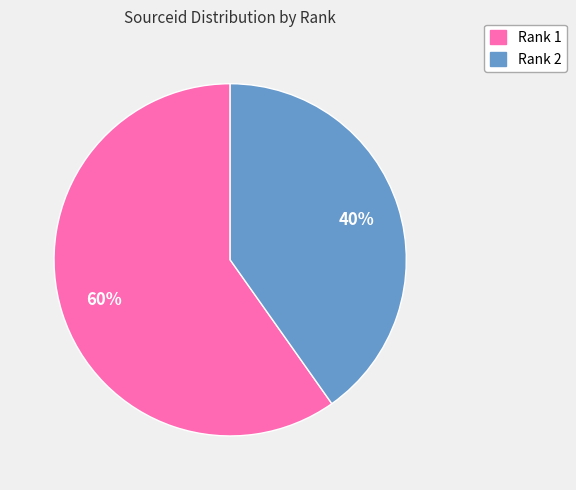

To the nearest percent, what is the average slice percentage?

50%